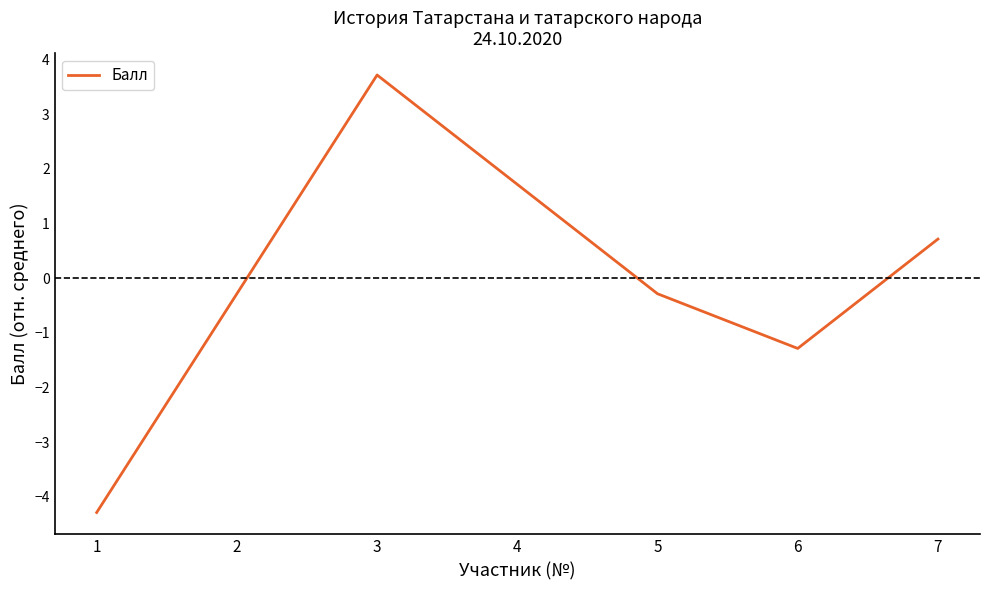

Is it true that the value at 2 is -0.3?

True